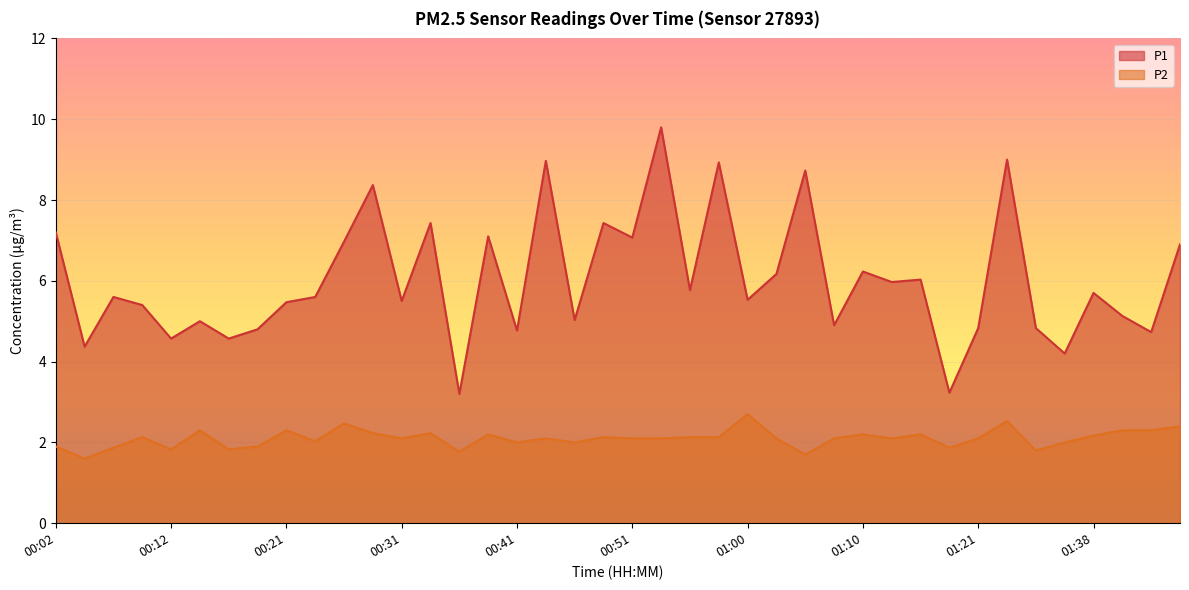

The P1 series shows 9.0 at 01:31. True or false?

True